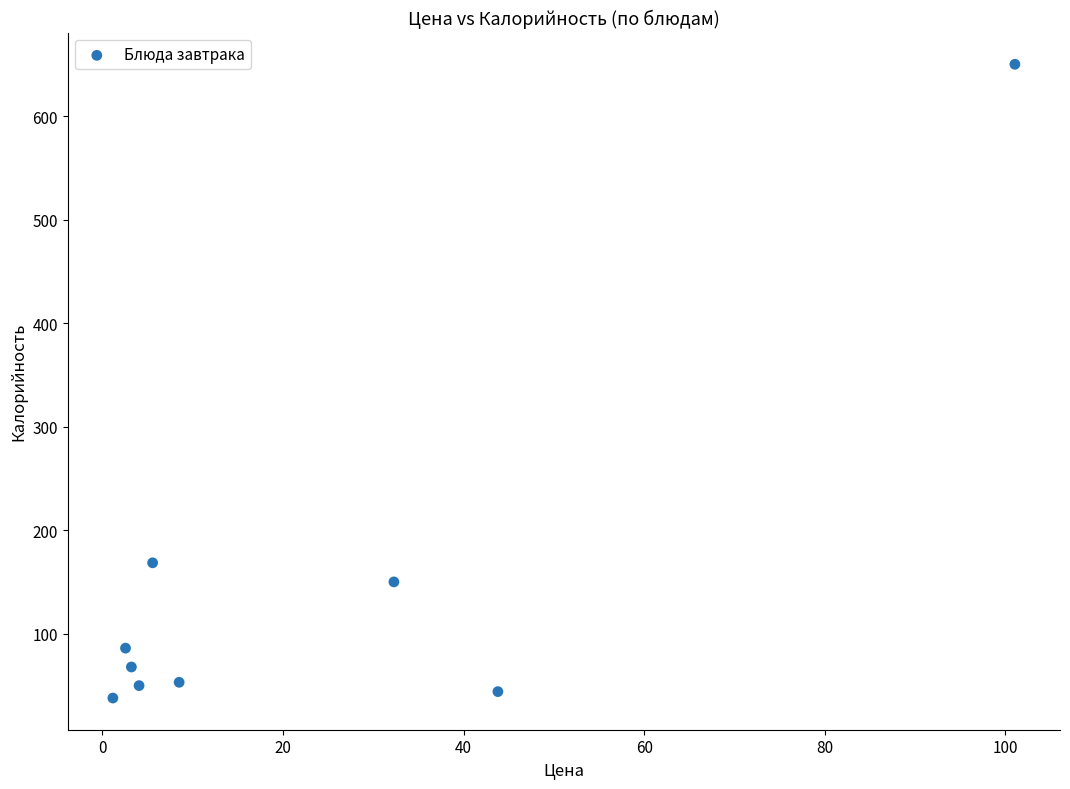

What is the average X value?

22.5